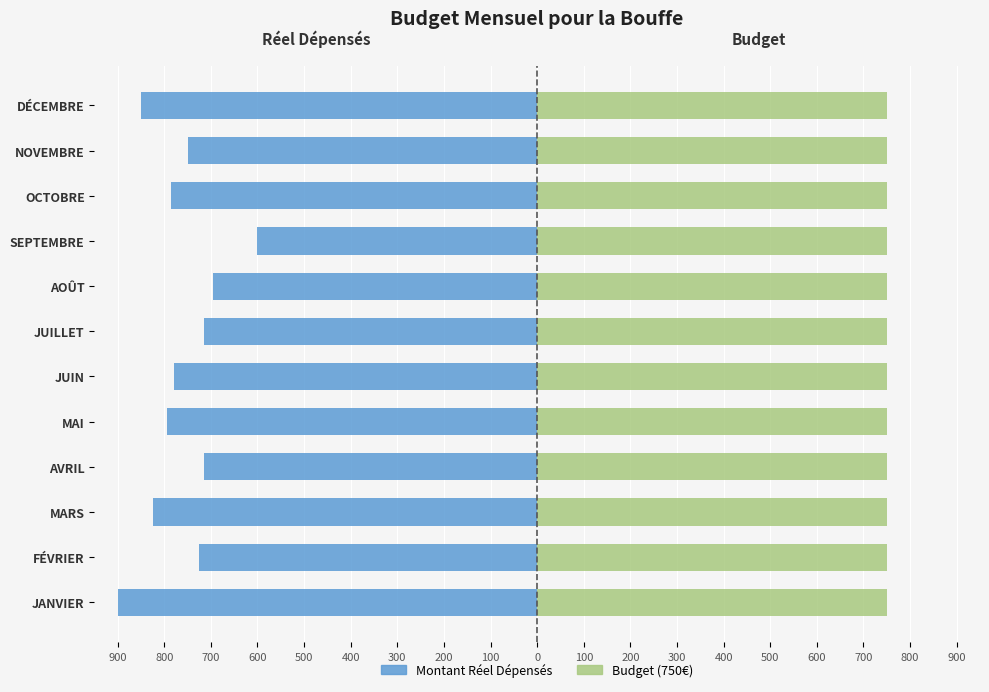

What is the difference between the maximum and minimum values in the Montant Réel Dépensés series?

300.0